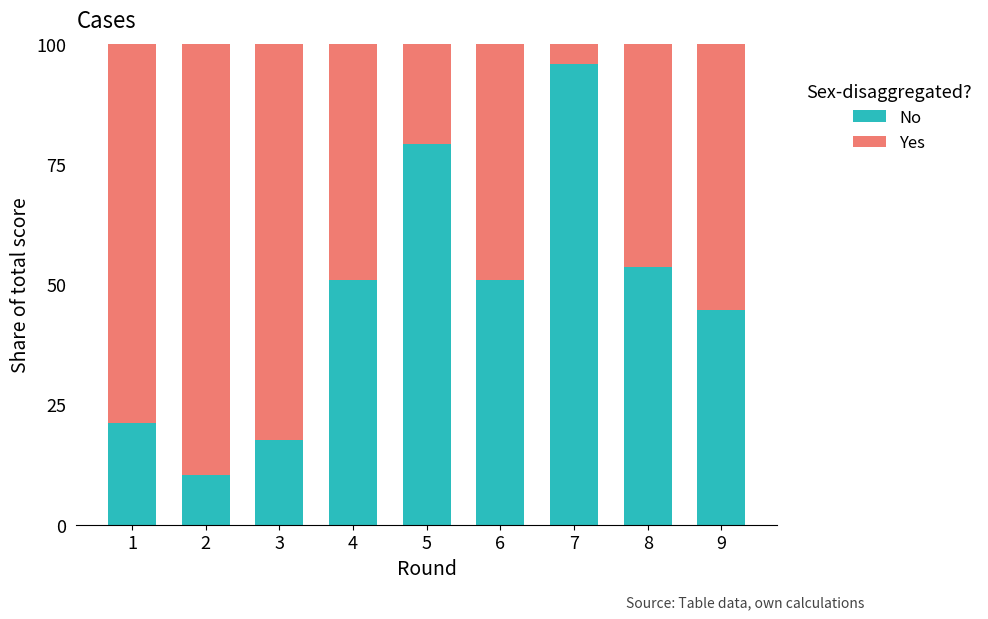

What is the total value across all series at 6?

100.0